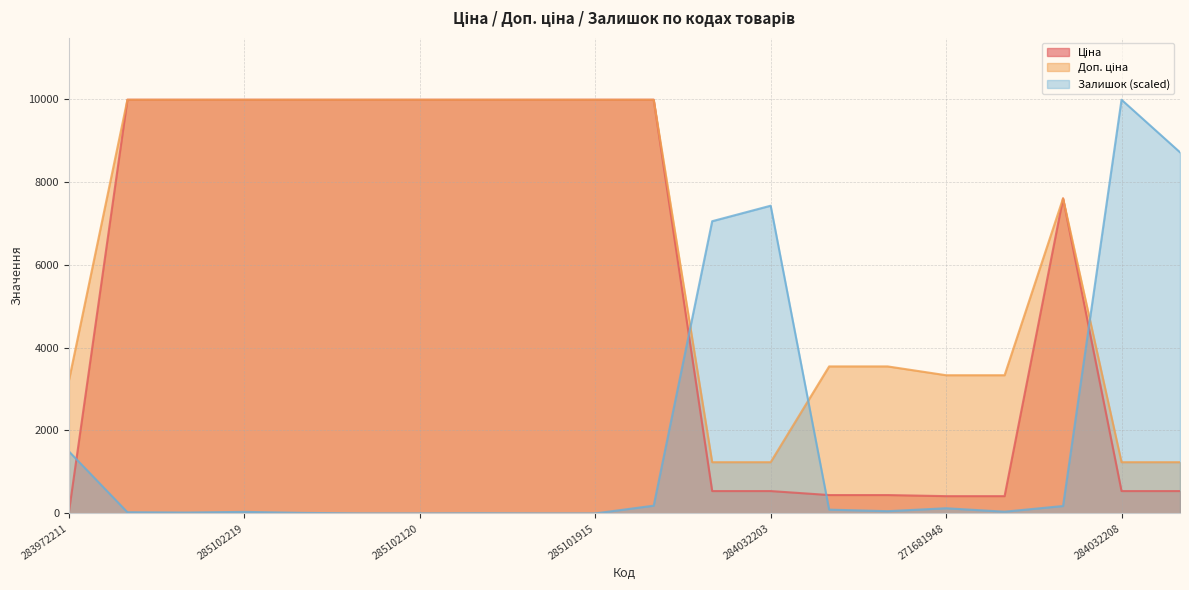

How many values in the Залишок series exceed 54?

10